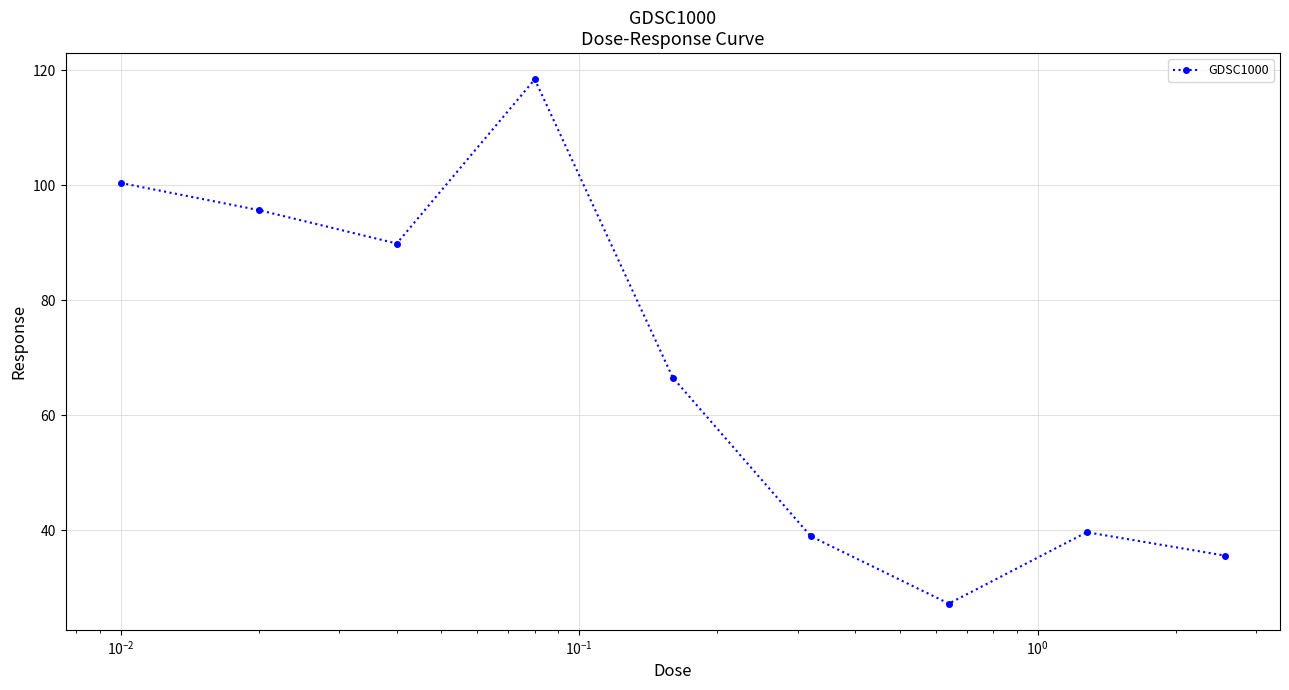

What is the difference between the maximum and minimum values?

91.2